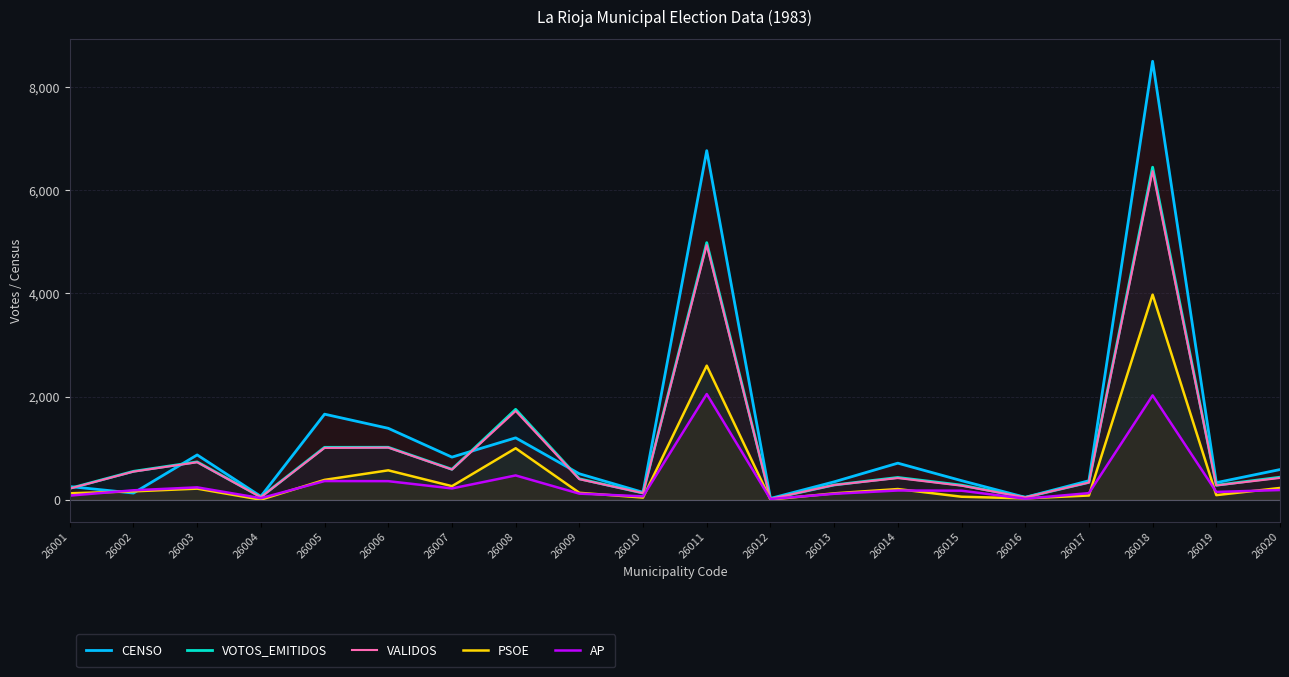

What is the value of the AP point at the 20th from the left?

188